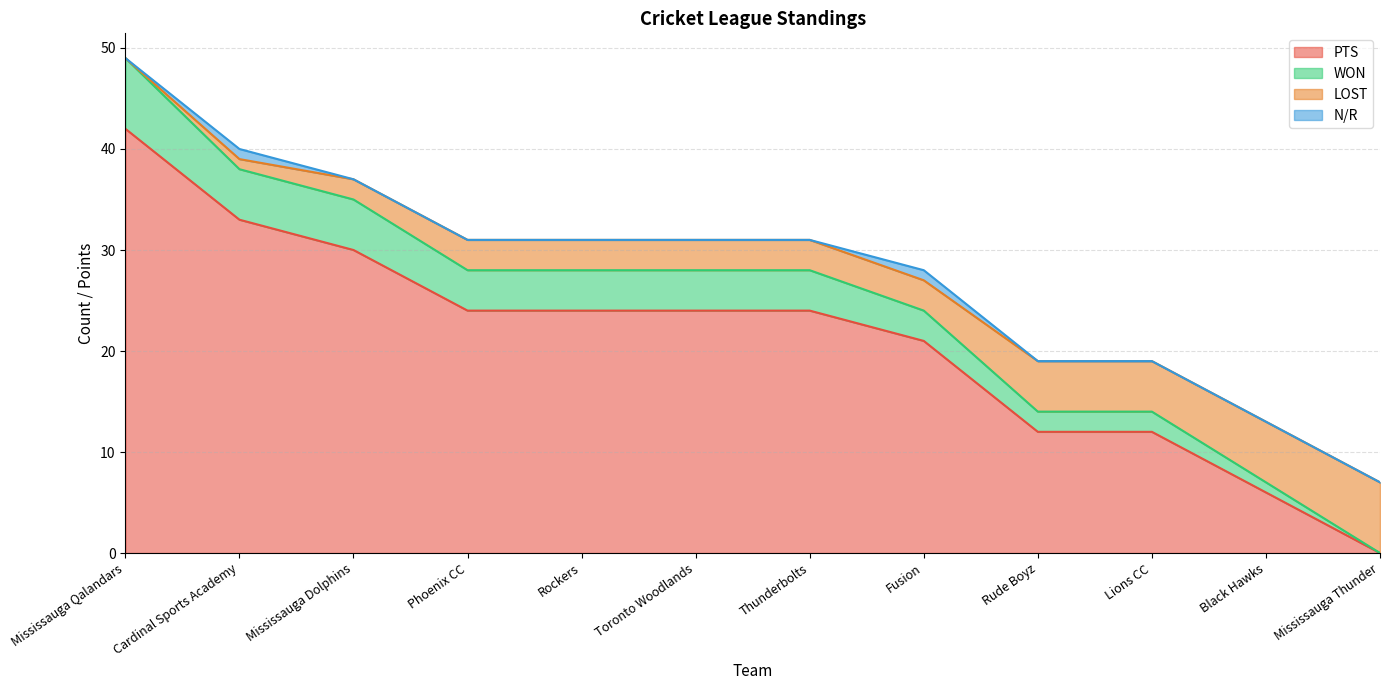

Read the PTS value at Phoenix CC.

24